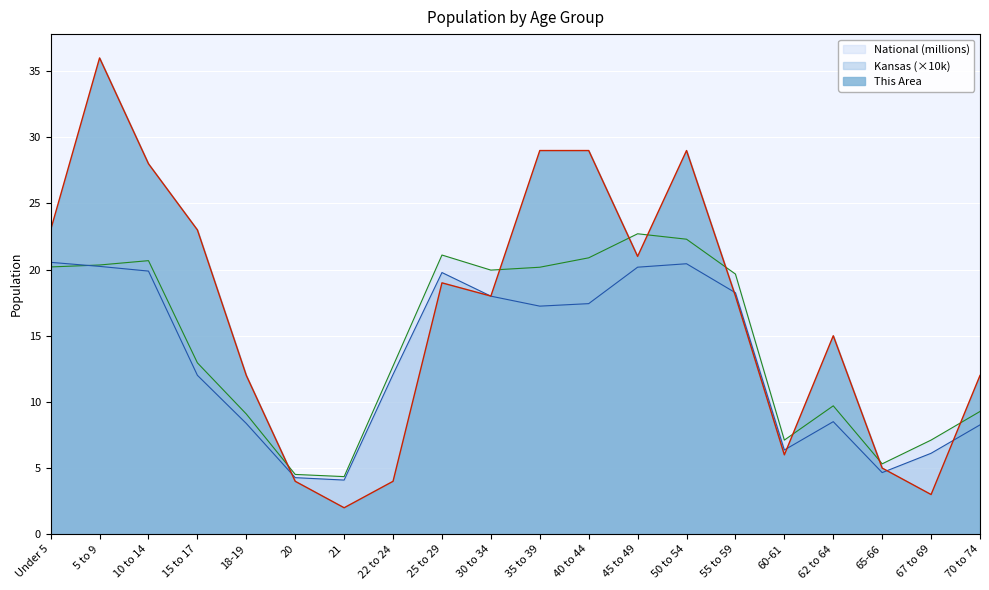

What is the label of the 1st point from the right?

70 to 74